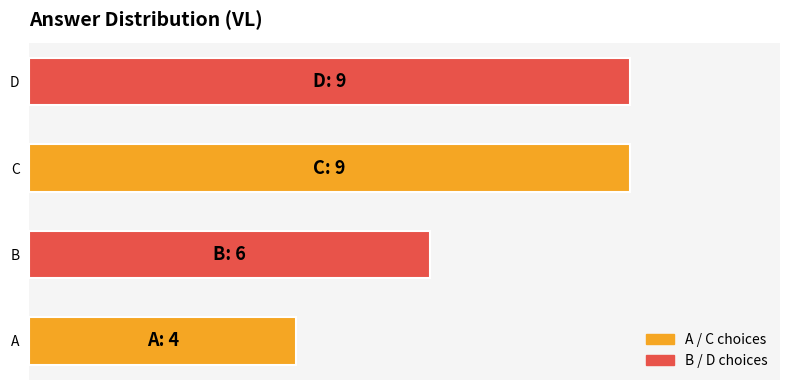

At which category does the chart reach its peak across all series?

C